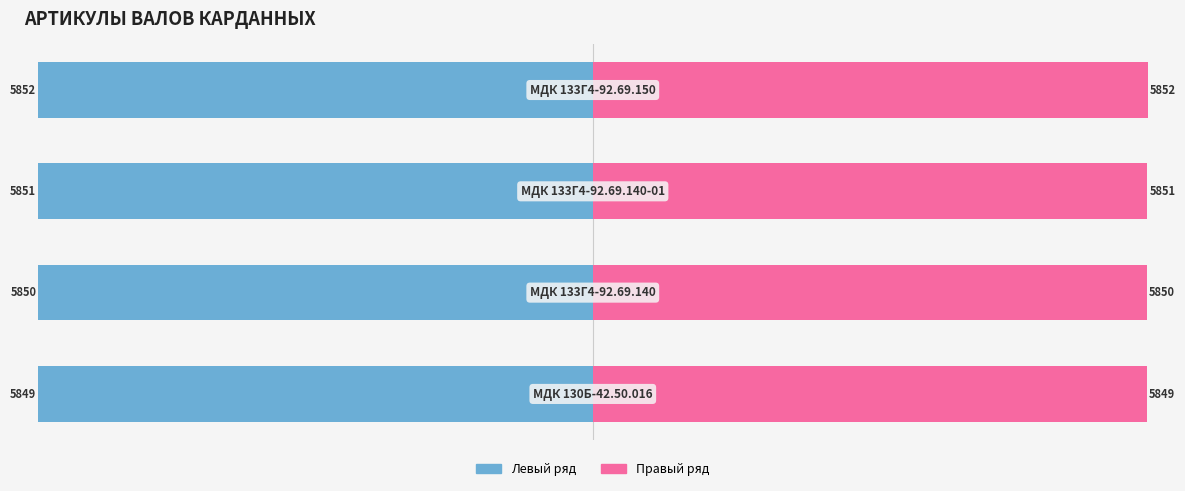

What is the difference between the maximum and second lowest values in the Артикул (лев.) series?

2